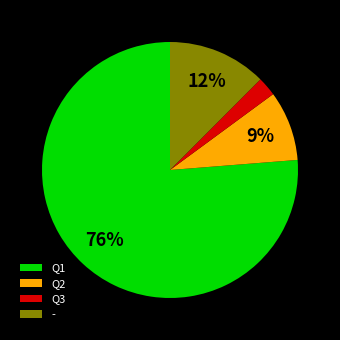

Which category accounts for the majority?

Q1